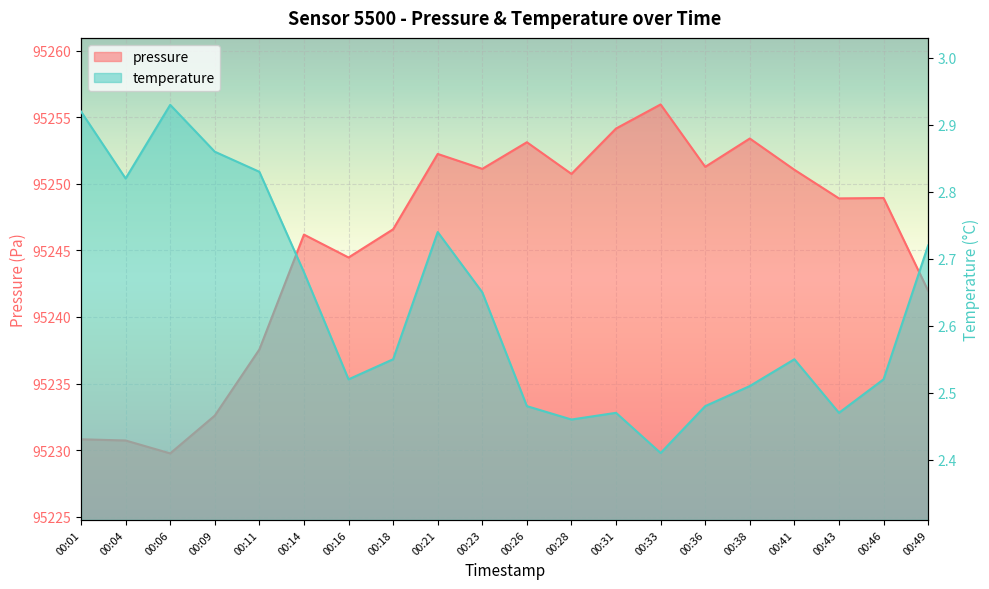

Reading left to right, list all the values displayed in this chart.

pressure: 00:01=95230.8	00:04=95230.7	00:06=95229.8	00:09=95232.6	00:11=95237.6	00:14=95246.2	00:16=95244.5	00:18=95246.6	00:21=95252.2	00:23=95251.1	00:26=95253.1	00:28=95250.8	00:31=95254.2	00:33=95256.0	00:36=95251.3	00:38=95253.4	00:41=95251.1	00:43=95248.9	00:46=95248.9	00:49=95242.0
temperature: 00:01=2.9	00:04=2.8	00:06=2.9	00:09=2.9	00:11=2.8	00:14=2.7	00:16=2.5	00:18=2.5	00:21=2.7	00:23=2.6	00:26=2.5	00:28=2.5	00:31=2.5	00:33=2.4	00:36=2.5	00:38=2.5	00:41=2.5	00:43=2.5	00:46=2.5	00:49=2.7